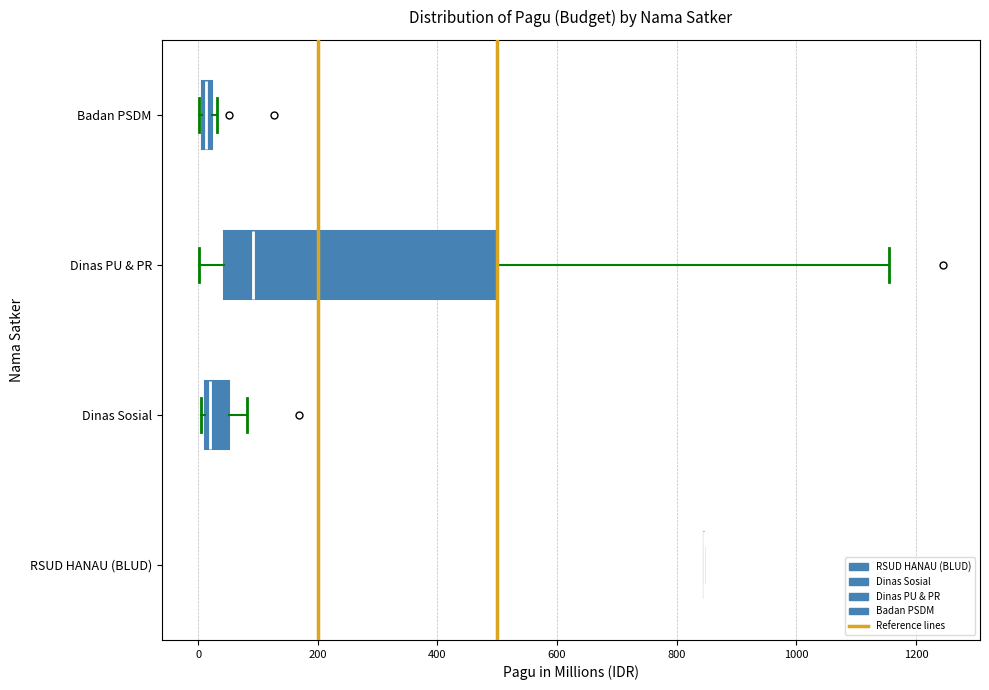

Which box is the widest, from its left edge to its right edge?

Dinas PU & PR